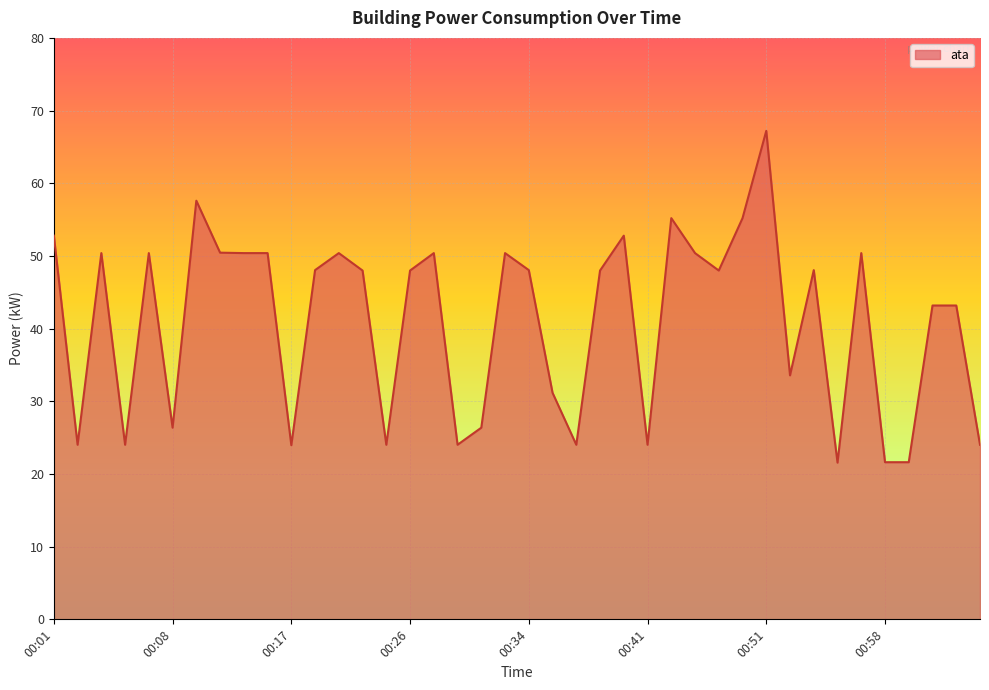

What is the average value?

41.0